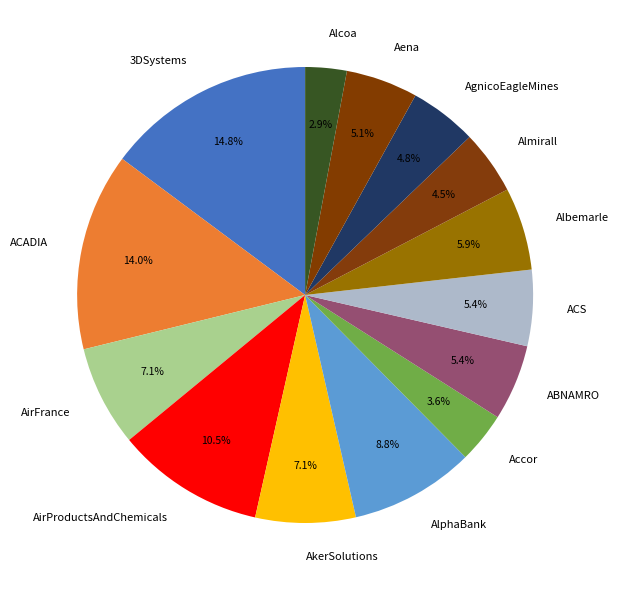

Is Almirall the majority of the pie?

No